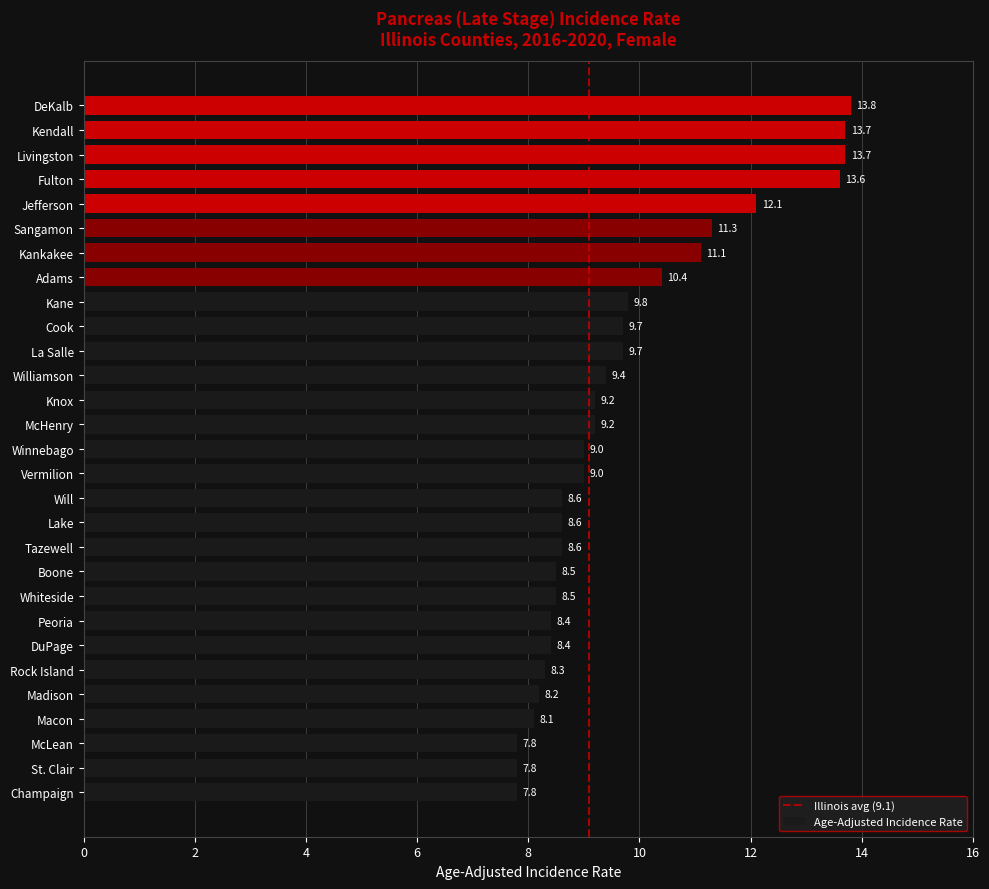

What is the greatest value displayed?

13.8